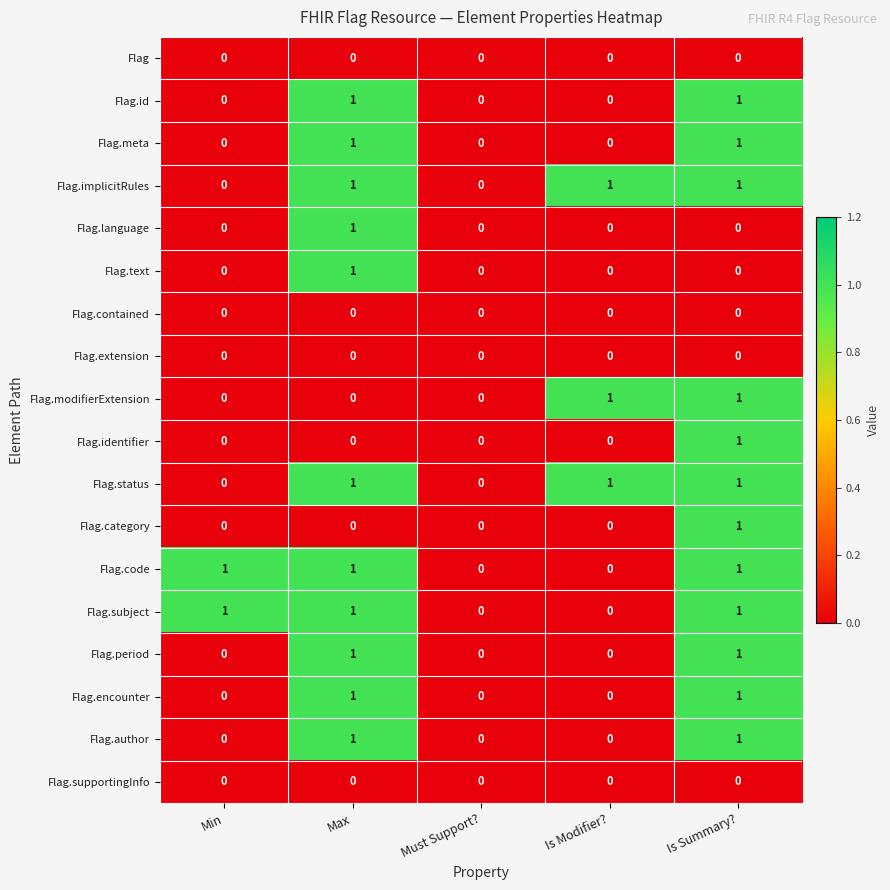

What is the sum of all Flag.implicitRules values?

3